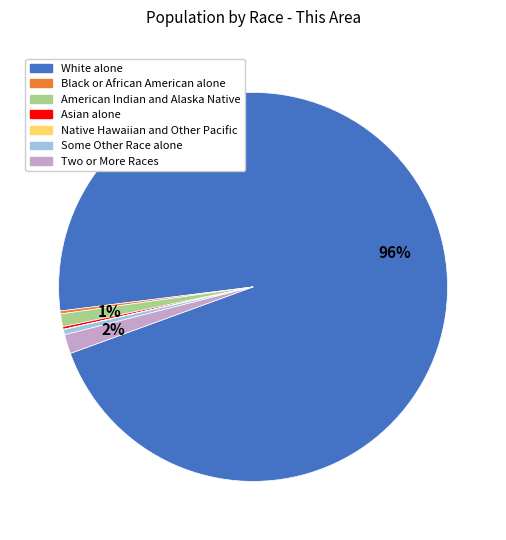

Is there a majority slice in this chart?

Yes